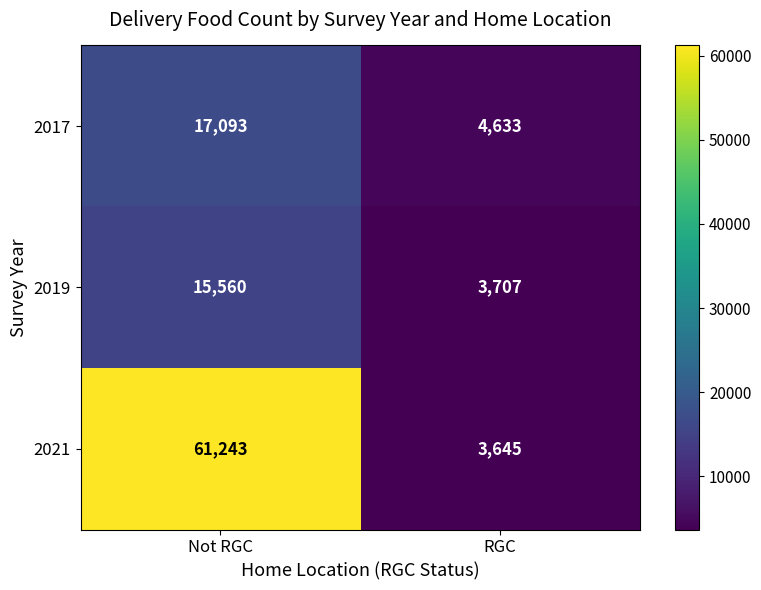

What is the maximum value for 2021?

61243